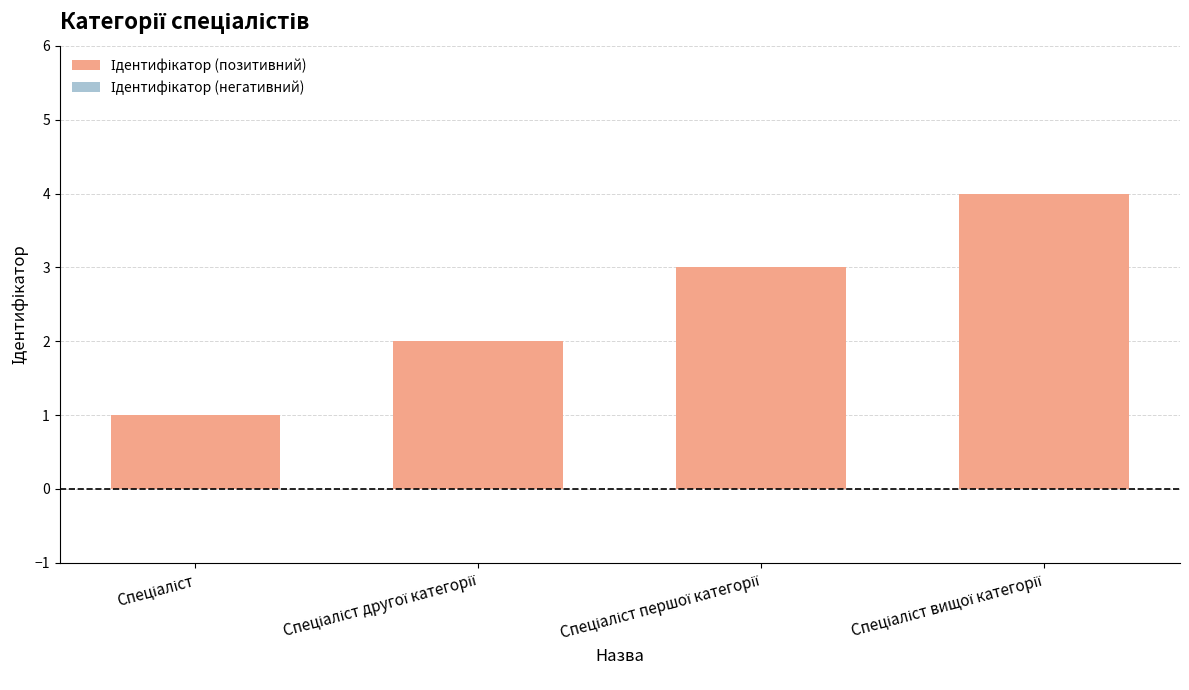

What is the greatest value displayed?

4